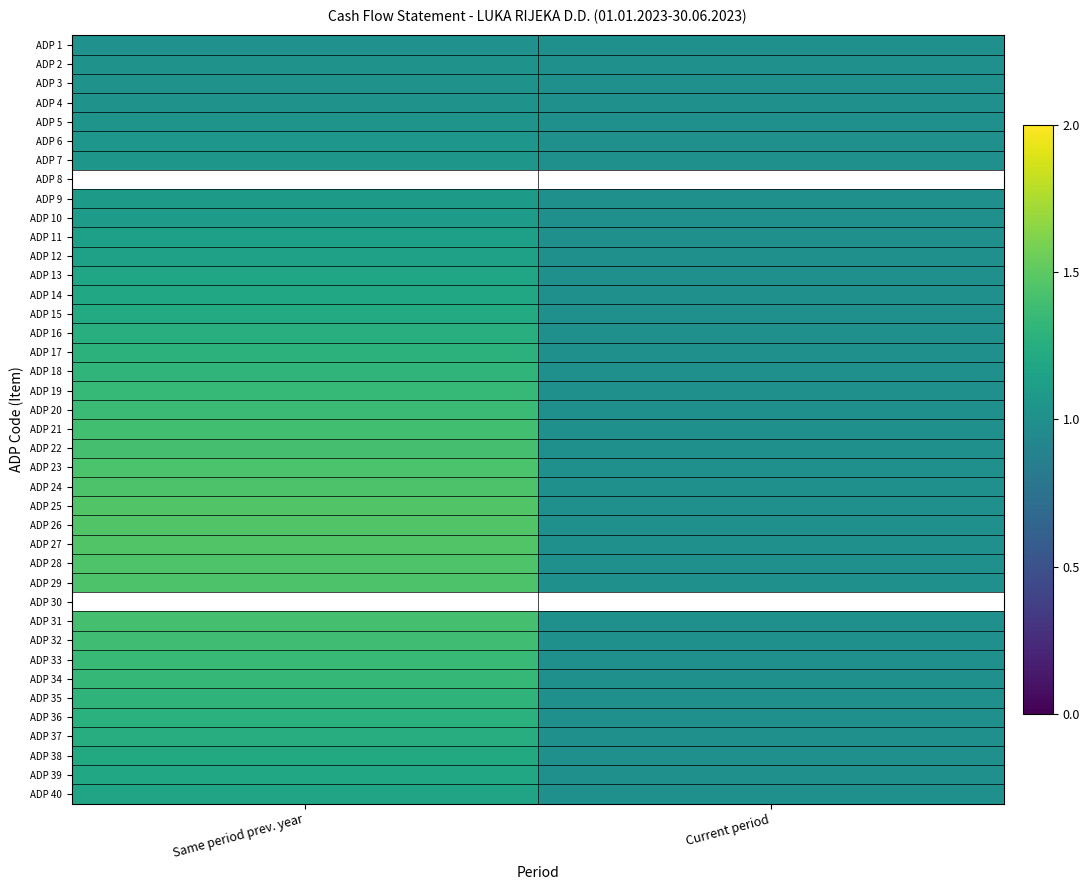

List the series in order of their peak value, lowest first.

ADP 1, ADP 2, ADP 3, ADP 4, ADP 5, ADP 6, ADP 7, ADP 8, ADP 9, ADP 10, ADP 11, ADP 12, ADP 40, ADP 13, ADP 39, ADP 14, ADP 38, ADP 15, ADP 37, ADP 16, ADP 36, ADP 17, ADP 35, ADP 18, ADP 34, ADP 19, ADP 33, ADP 20, ADP 32, ADP 21, ADP 31, ADP 22, ADP 30, ADP 23, ADP 29, ADP 24, ADP 28, ADP 25, ADP 27, ADP 26